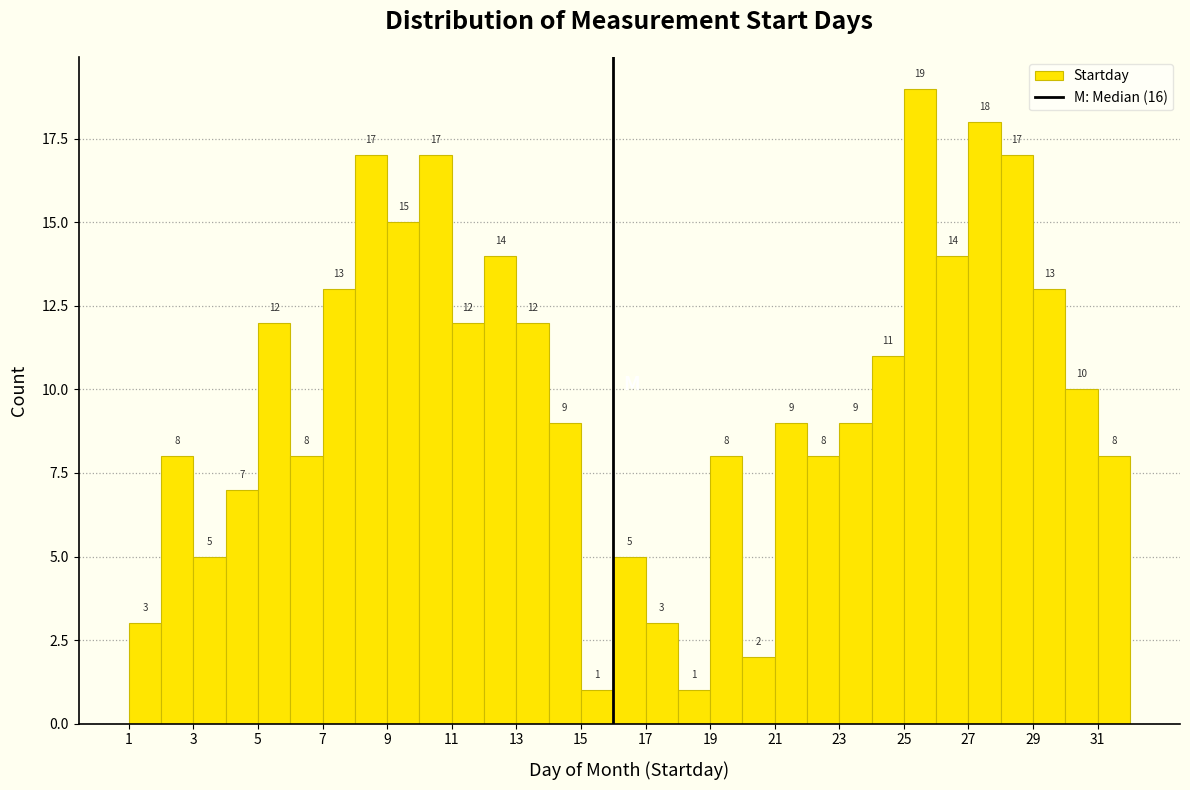

How tall is the bar that spans 6 to 7 on the x-axis?

8